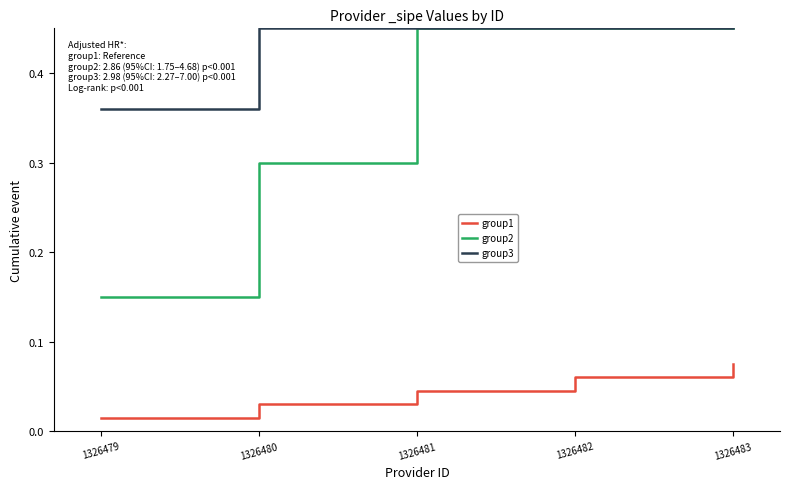

The group3 series shows 0.7 at 1326482. True or false?

False